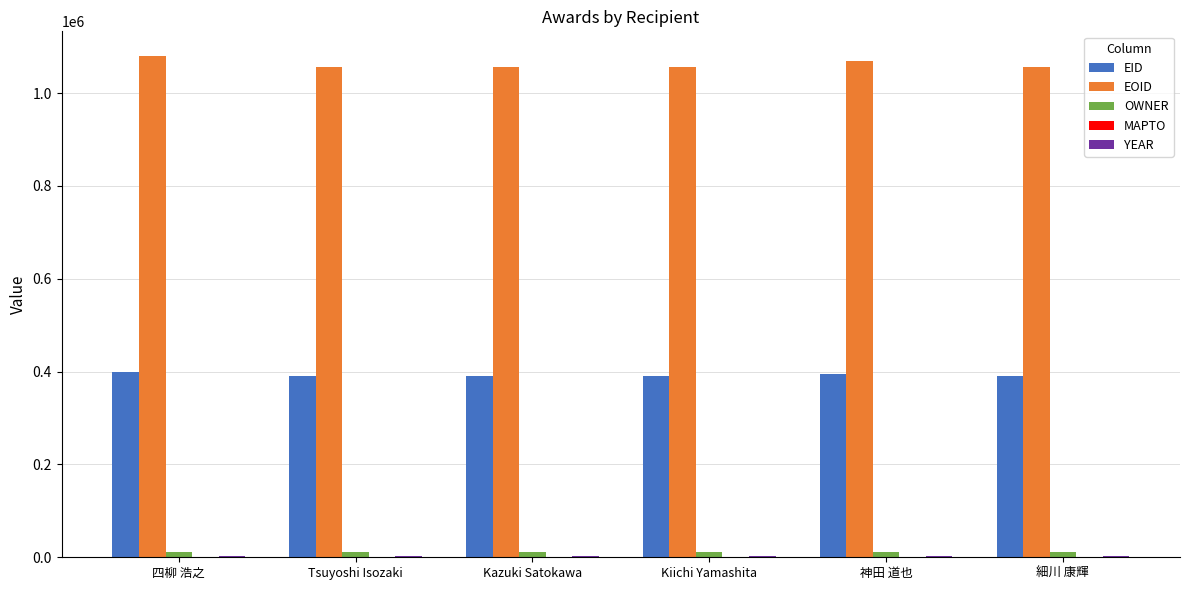

Which series has the largest total across all categories?

EOID